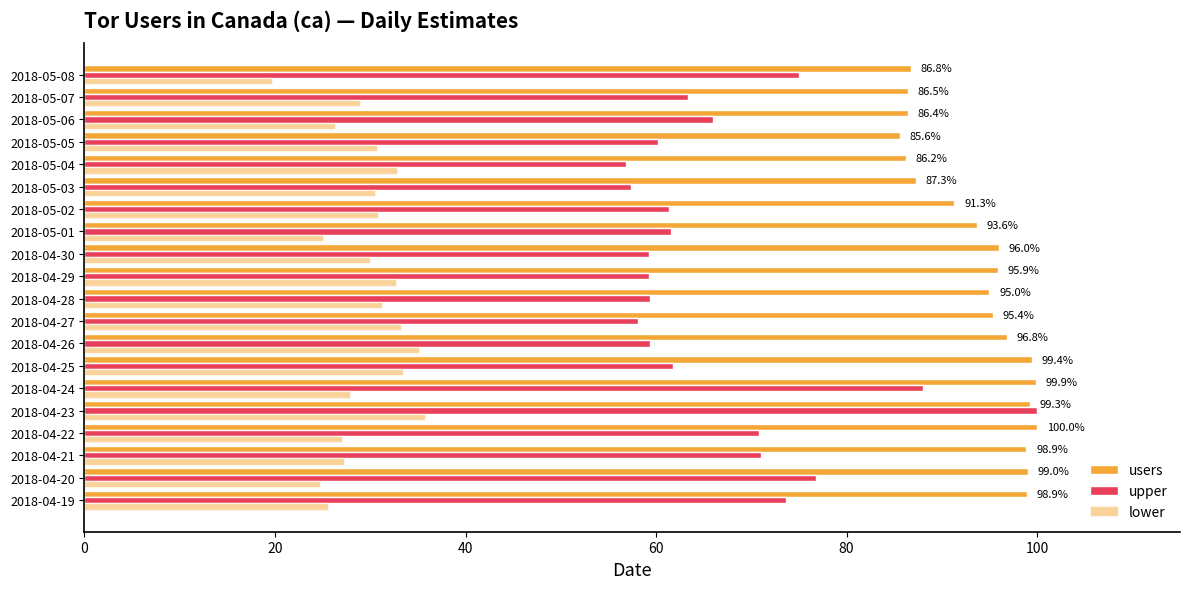

How many categories are shown in the chart?

20